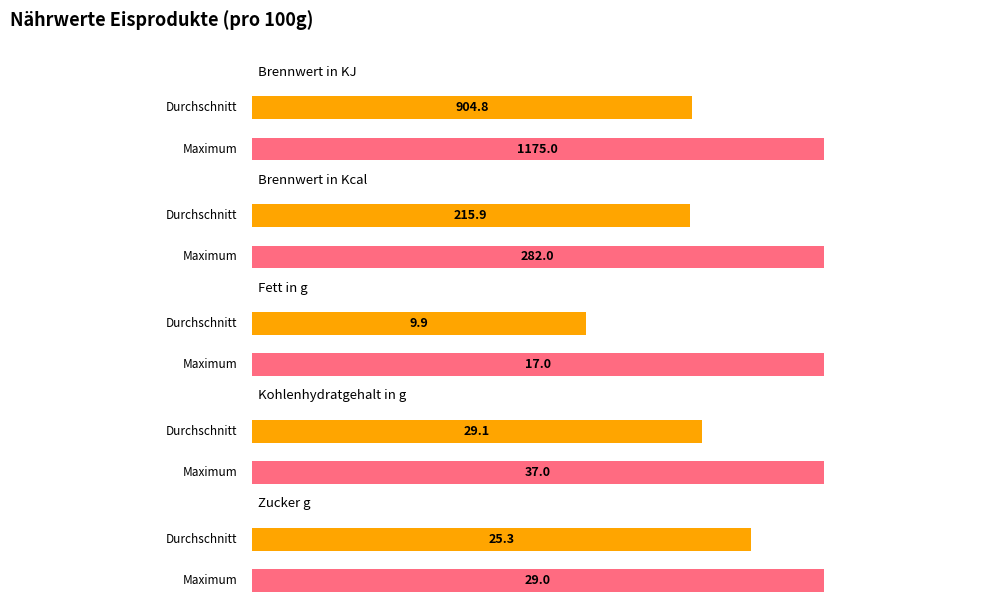

What is the value of the Brennwert in KJ bar at the 11th from the left?

1175.0